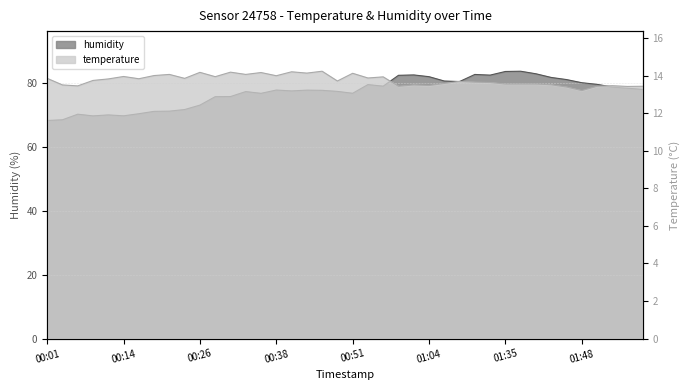

At which category does humidity reach its first local peak?

00:06